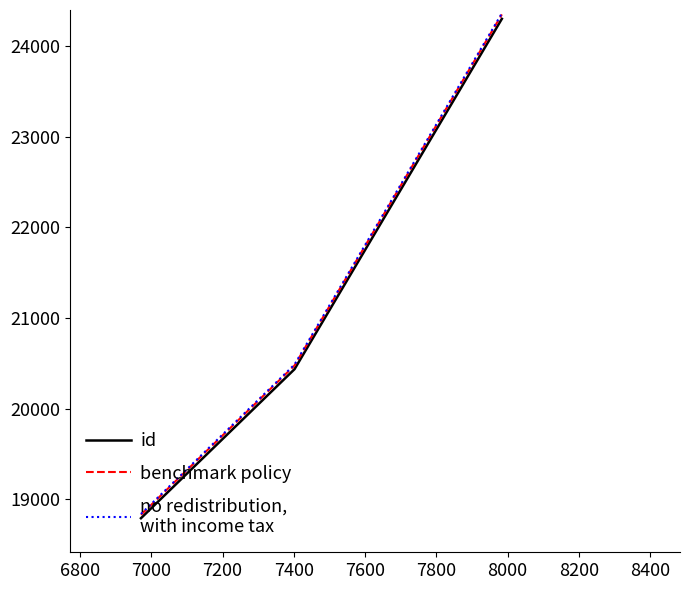

What is the minimum value shown in the chart?

18792.0